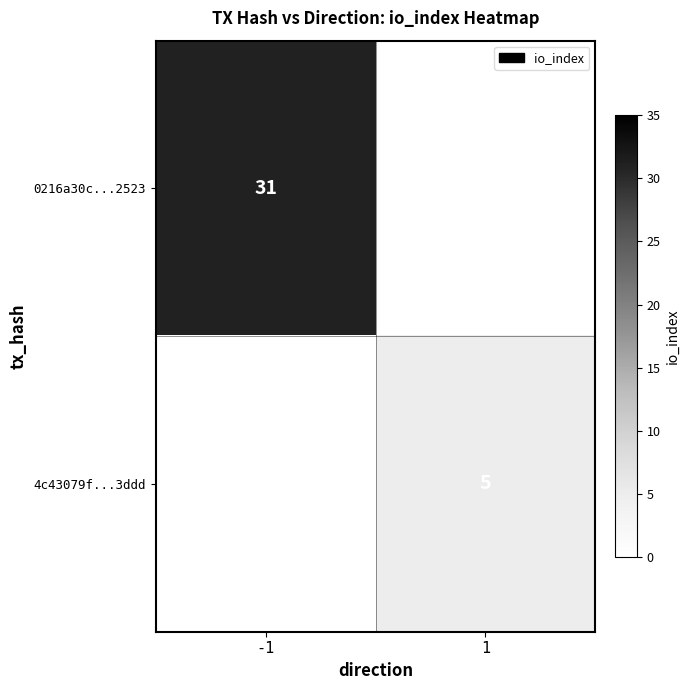

Is it true that 4c43079f...3ddd equals 8 at 1?

False